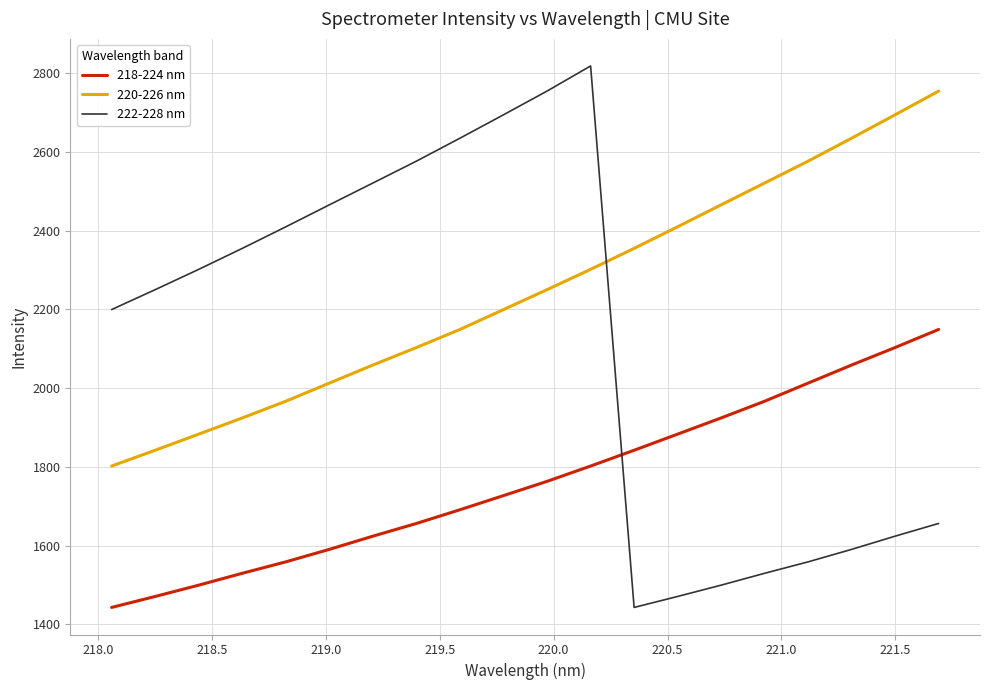

Which series has the largest range (max minus min)?

222-228 nm